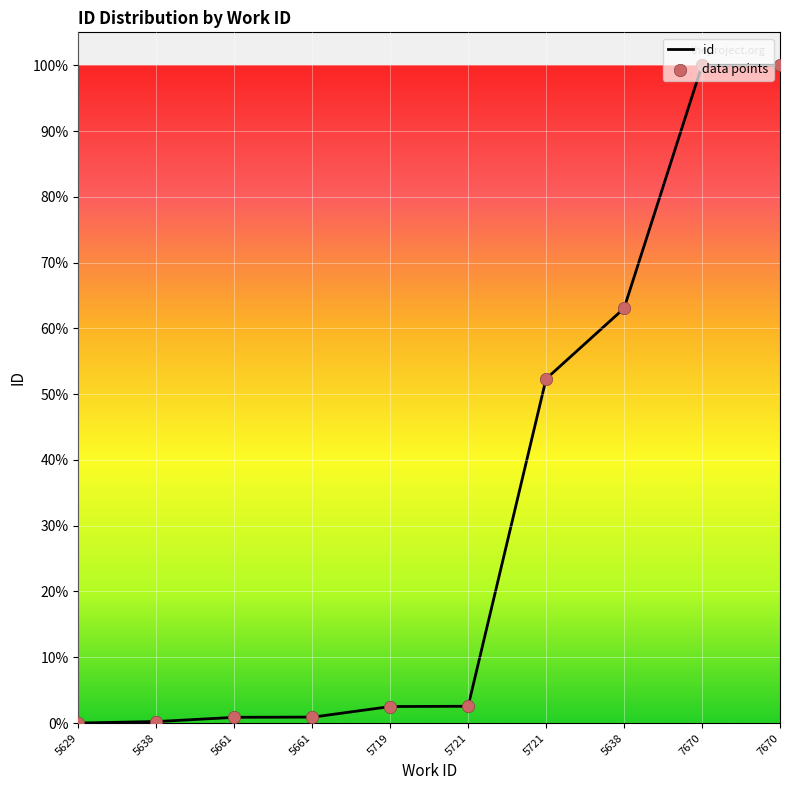

What is the change in value from 5661 to 5638?

+62.2